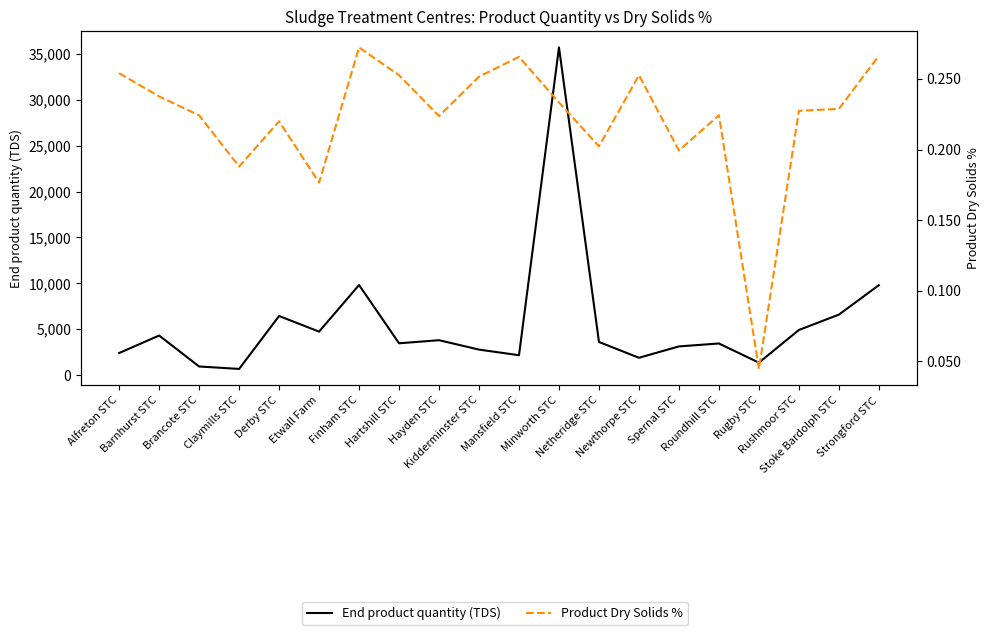

At which category is the sum across all series the highest?

Minworth STC